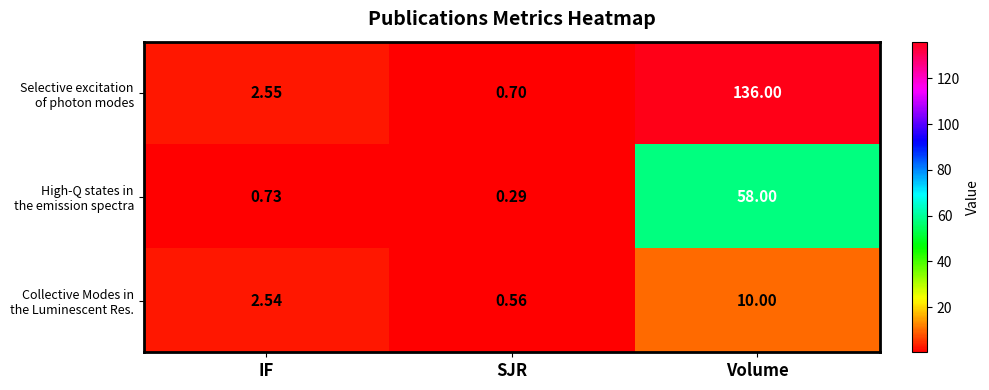

At which category does the chart reach its peak across all series?

Volume